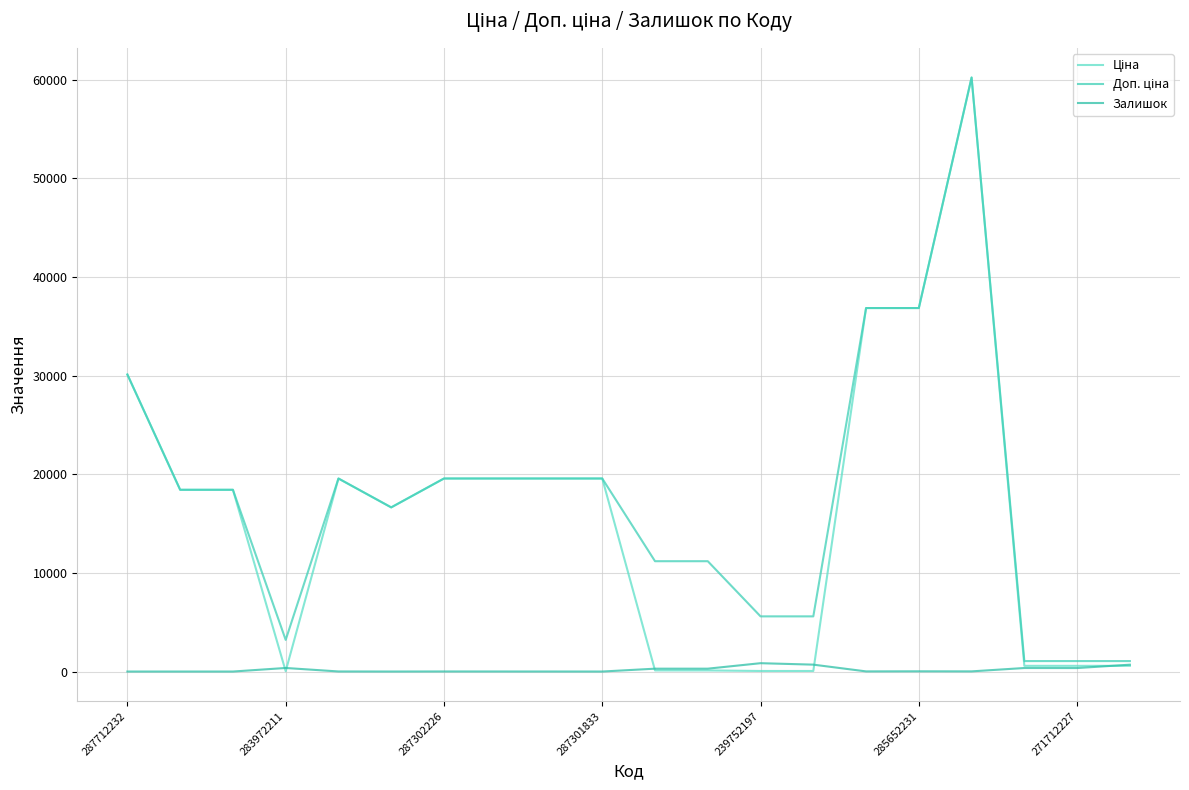

How many lines are shown in the chart?

3